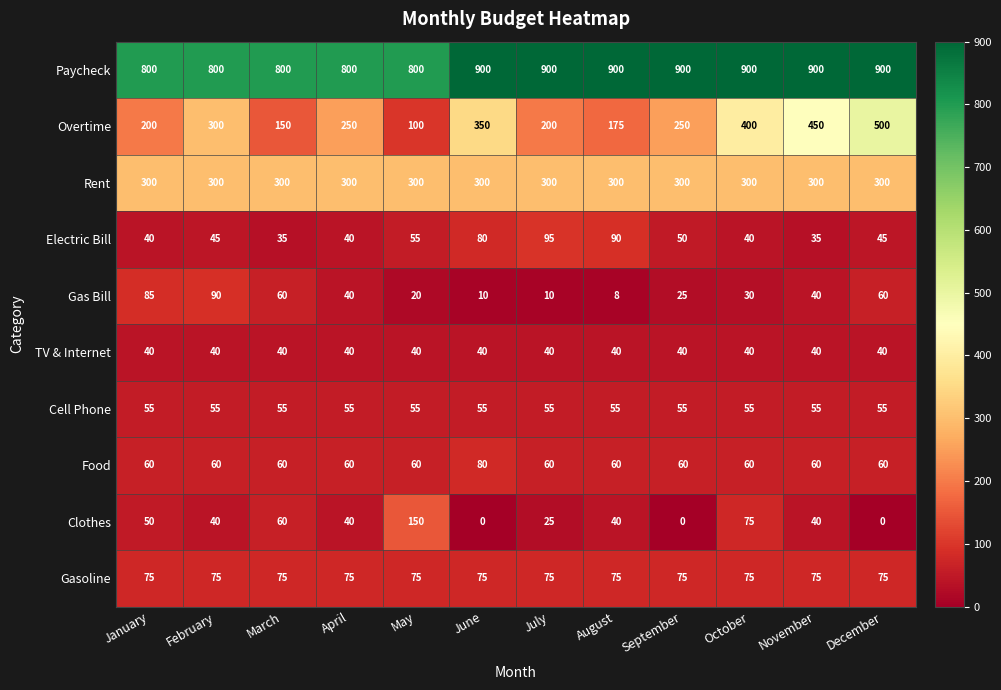

Which series has the largest total across all categories?

Paycheck